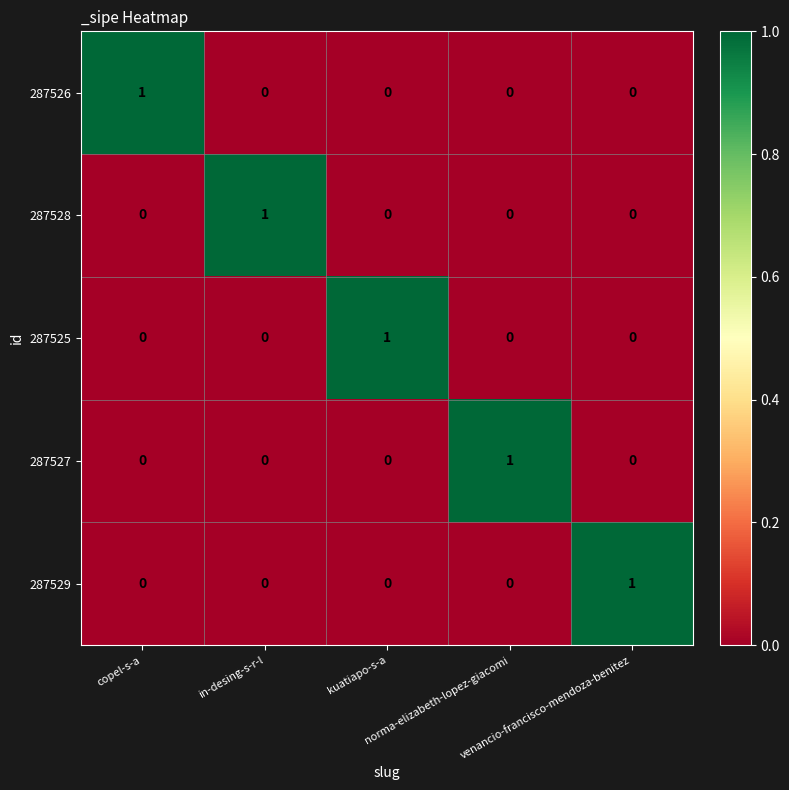

At how many categories does at least one series exceed 0?

5